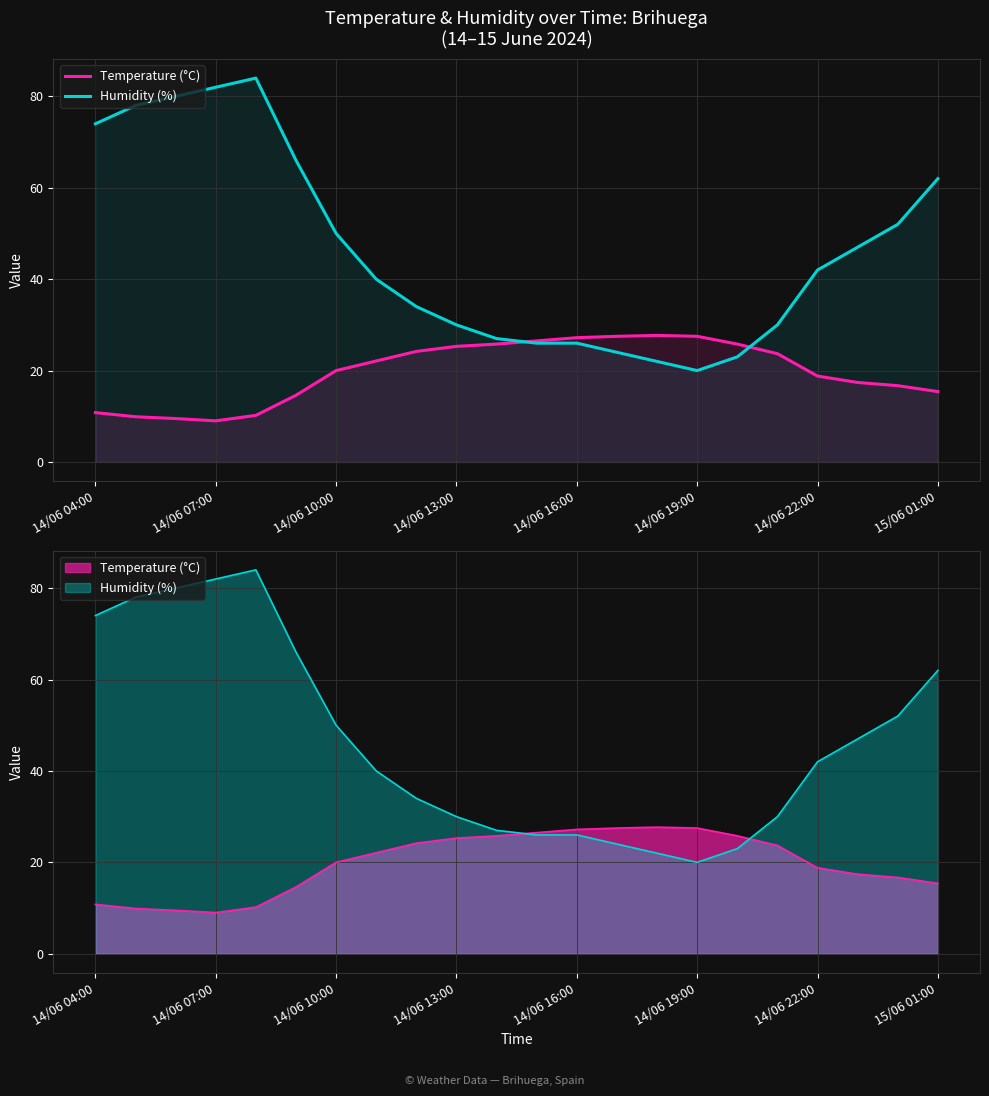

True or false: Temperature (°C) has a value of 37.6 at 10.

False